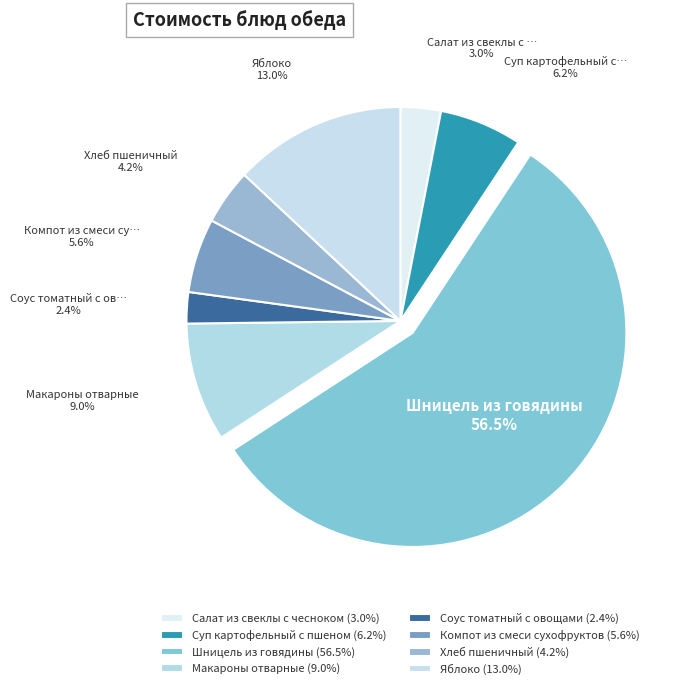

Does any single category account for the majority?

Yes